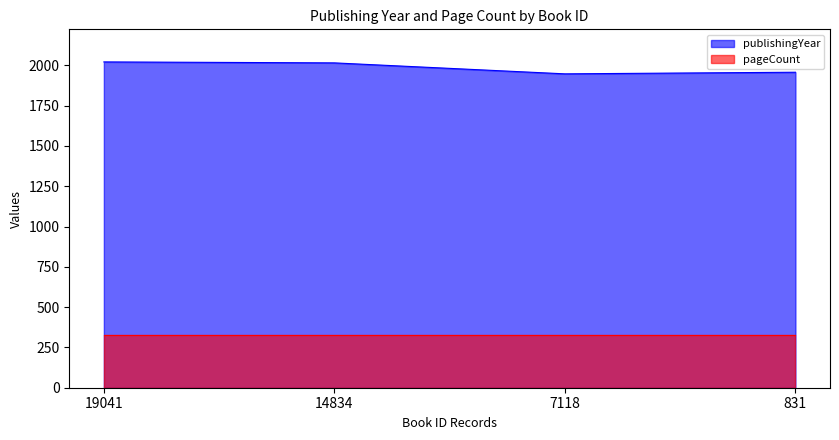

What is the sum of the values at 831 and 19041?

3978